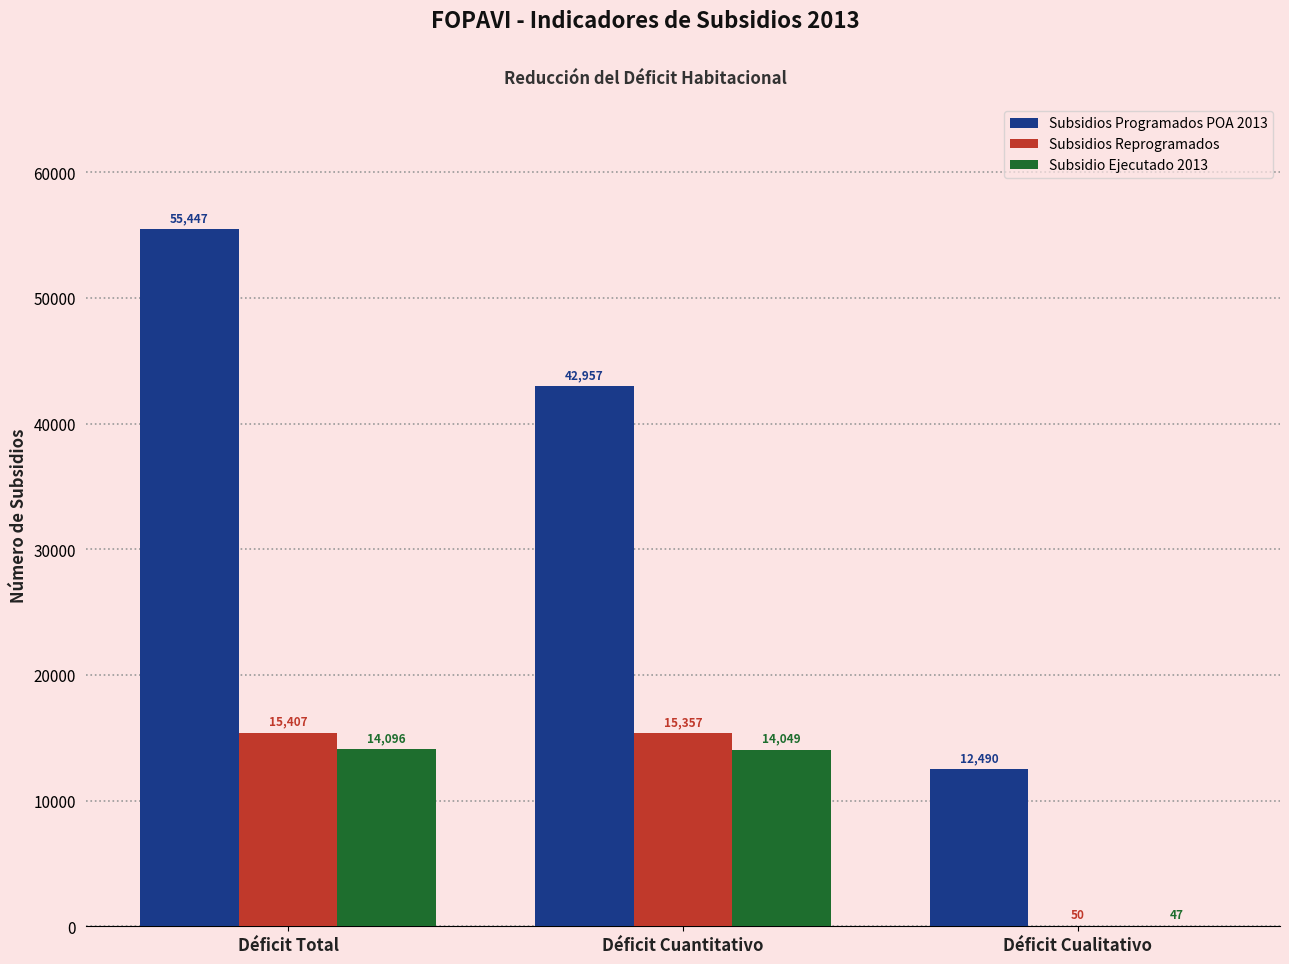

What is the maximum value for Subsidios Reprogramados?

15407